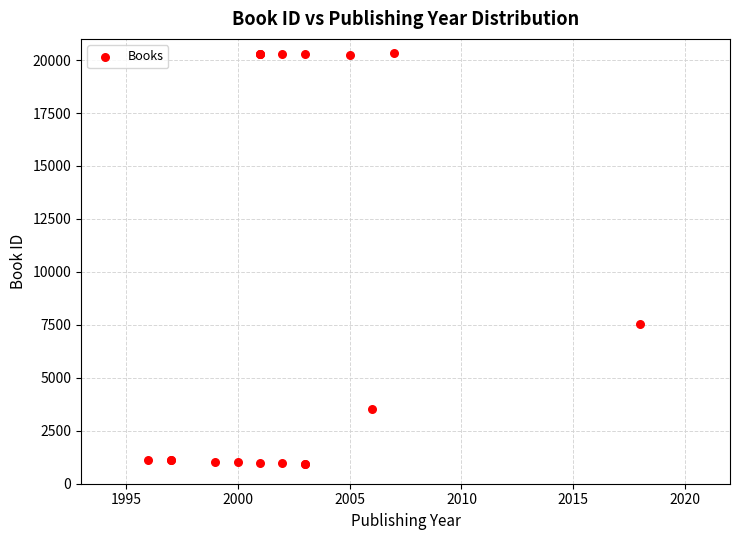

What Y value in the scatter plot is closest to 10628?

7555